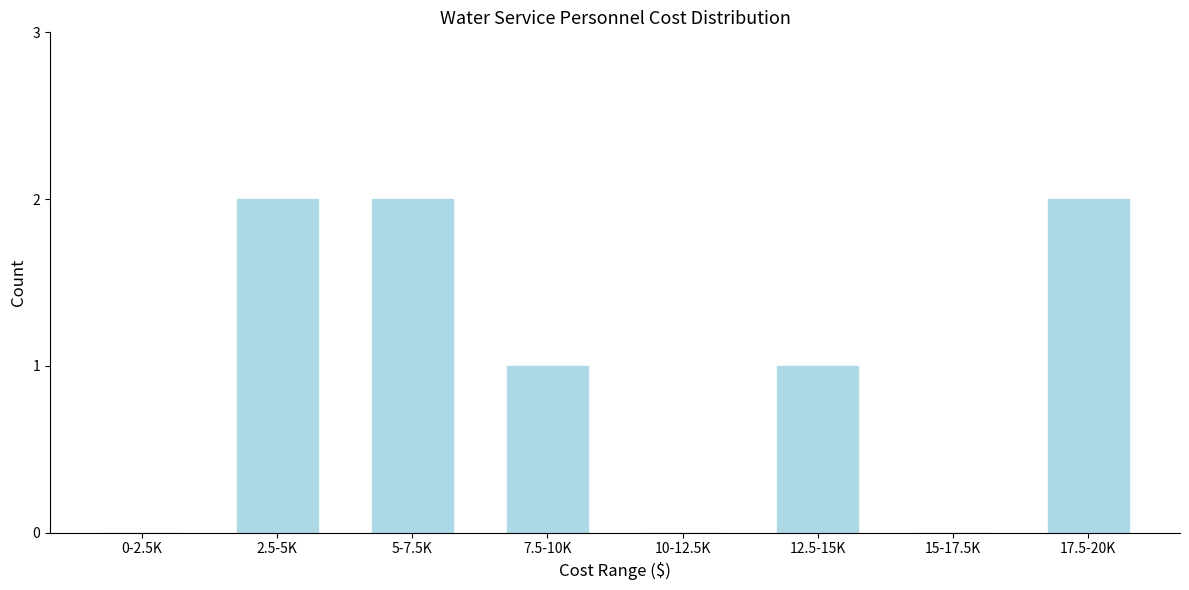

Reading right to left, list all the values displayed in this chart.

17.5-20K=2	15-17.5K=0	12.5-15K=1	10-12.5K=0	7.5-10K=1	5-7.5K=2	2.5-5K=2	0-2.5K=0